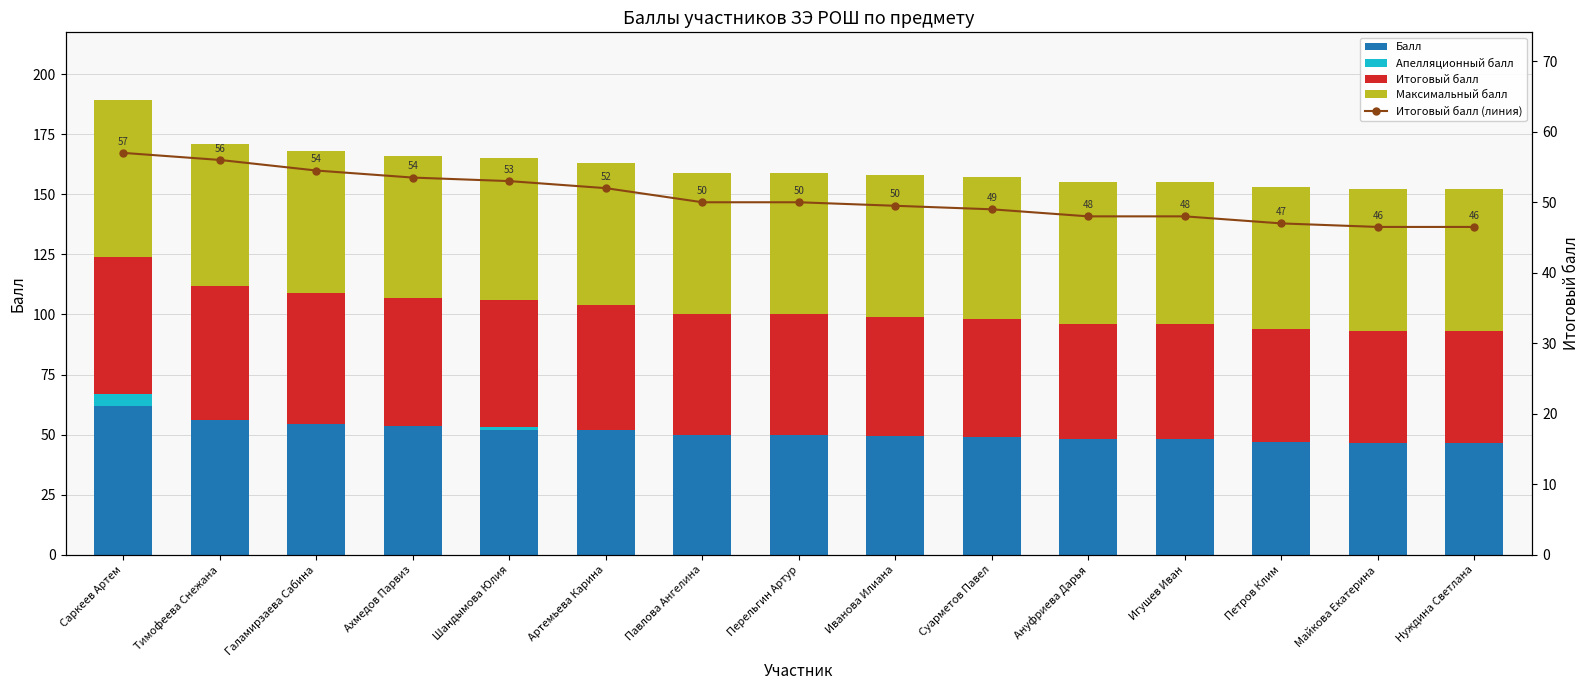

What is the spread (max minus min) of values at Шандымова Юлия?

58.0